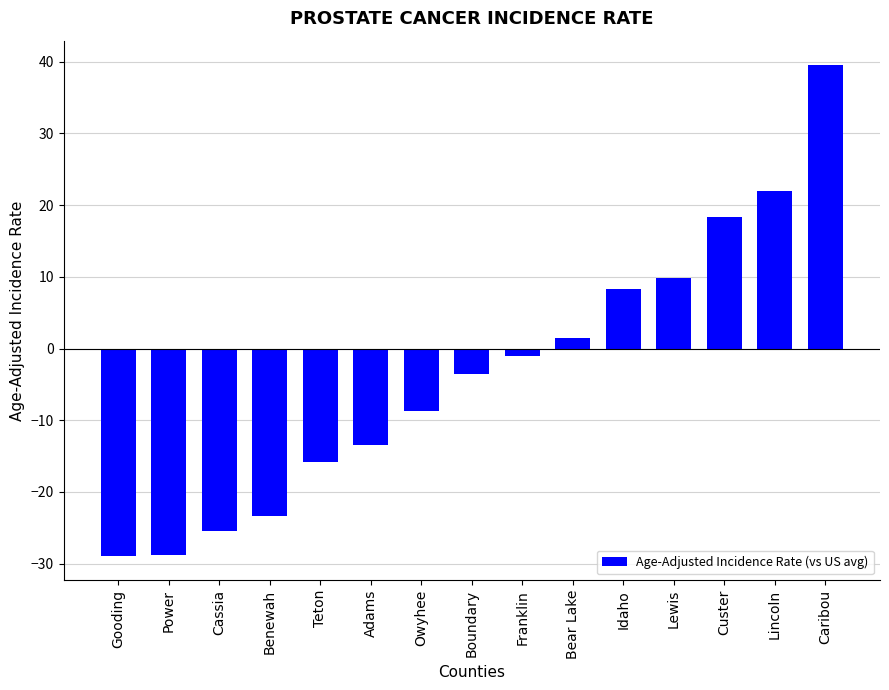

What is the greatest value displayed?

39.5